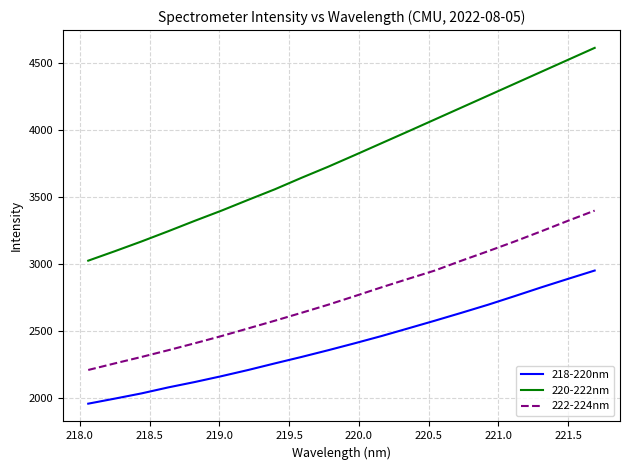

Which series has the largest total across all categories?

220-222nm